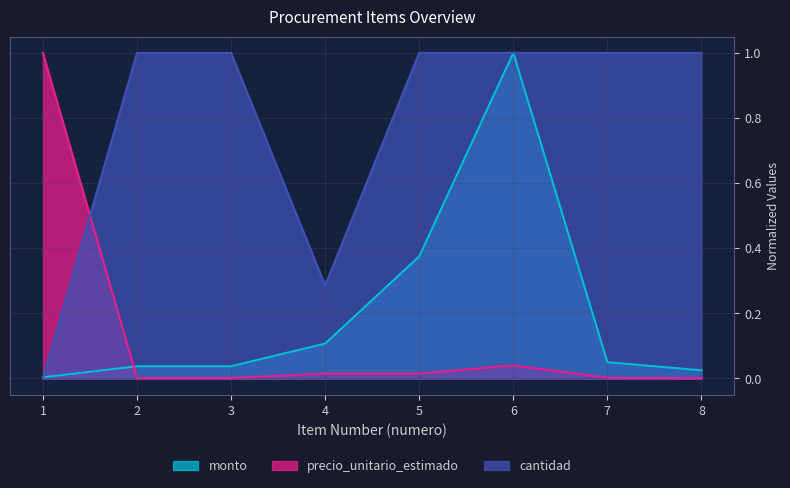

True or false: cantidad has more than 1 points higher than both neighbors.

False